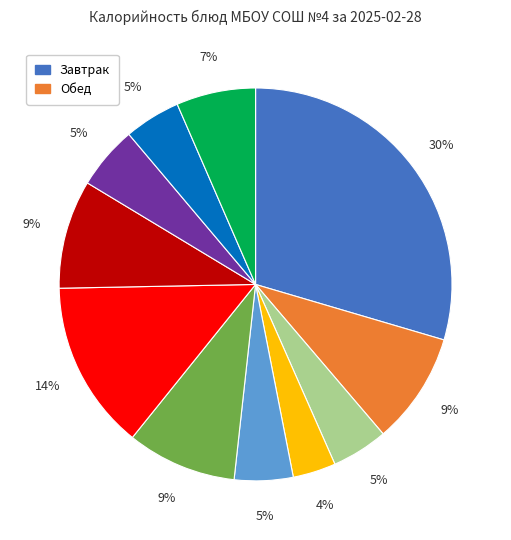

To the nearest percent, what is the average slice percentage?

9%